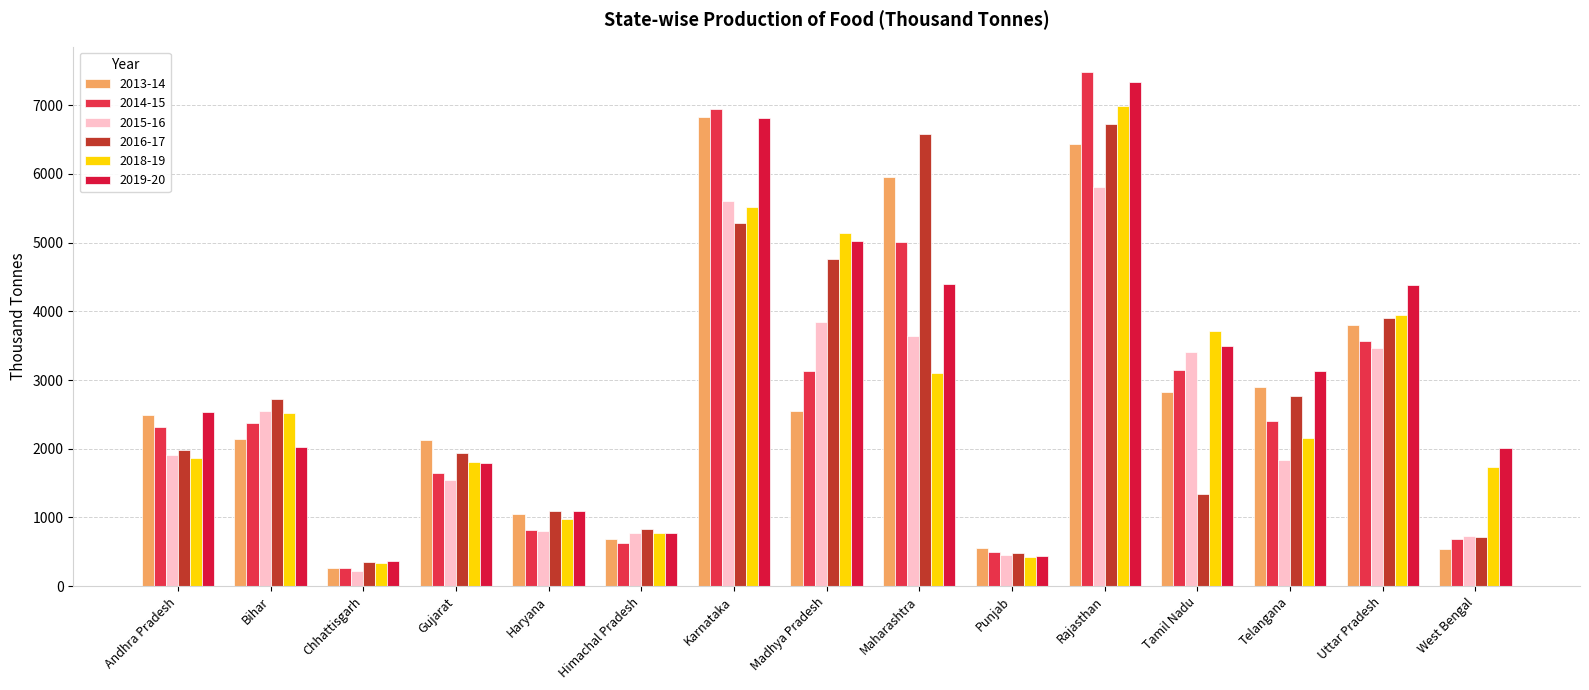

Rank the series by their maximum value, from lowest to highest.

2015-16, 2016-17, 2013-14, 2018-19, 2019-20, 2014-15